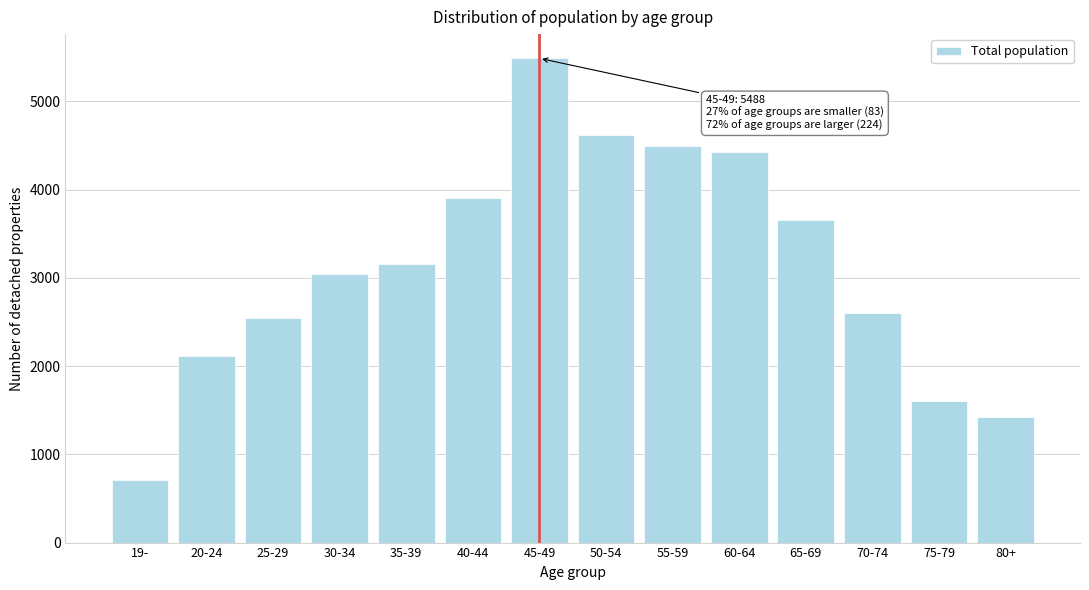

Reading left to right, transcribe all the data shown in this chart.

713	2116	2542	3041	3161	3907	5488	4616	4489	4427	3659	2602	1602	1427